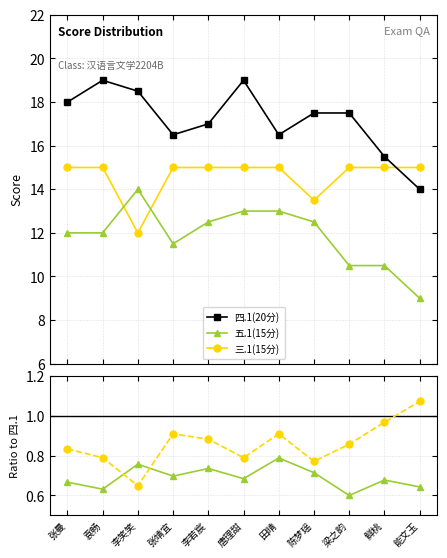

What position from the left is 能文玉?

11